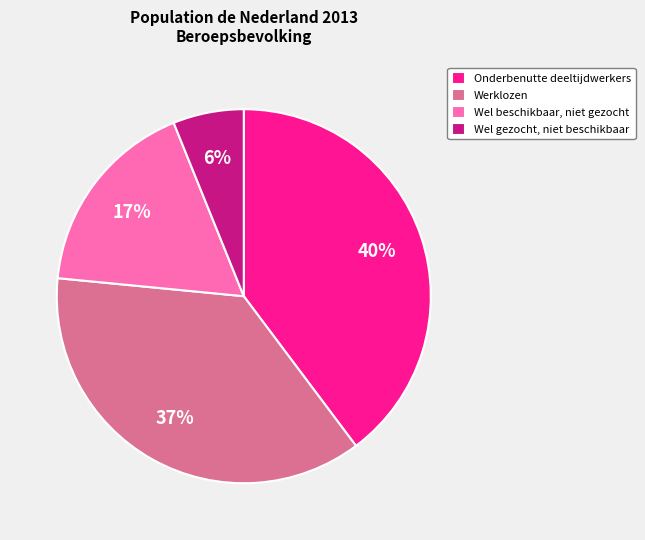

Between Werklozen and Onderbenutte deeltijdwerkers, which is larger?

Onderbenutte deeltijdwerkers